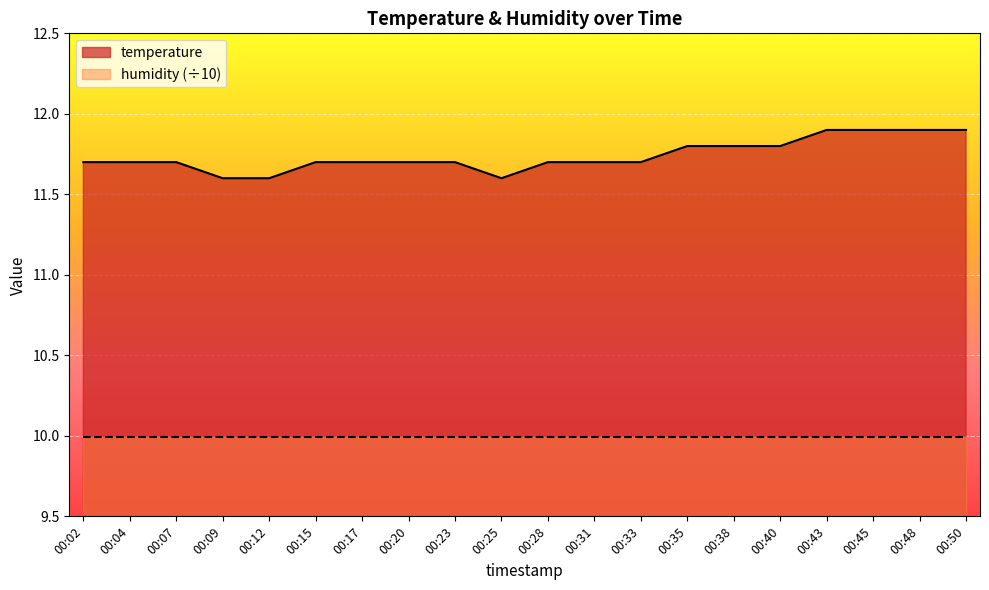

Rank the categories by value from highest to lowest.

00:43, 00:45, 00:48, 00:50, 00:35, 00:38, 00:40, 00:02, 00:04, 00:07, 00:15, 00:17, 00:20, 00:23, 00:28, 00:31, 00:33, 00:09, 00:12, 00:25